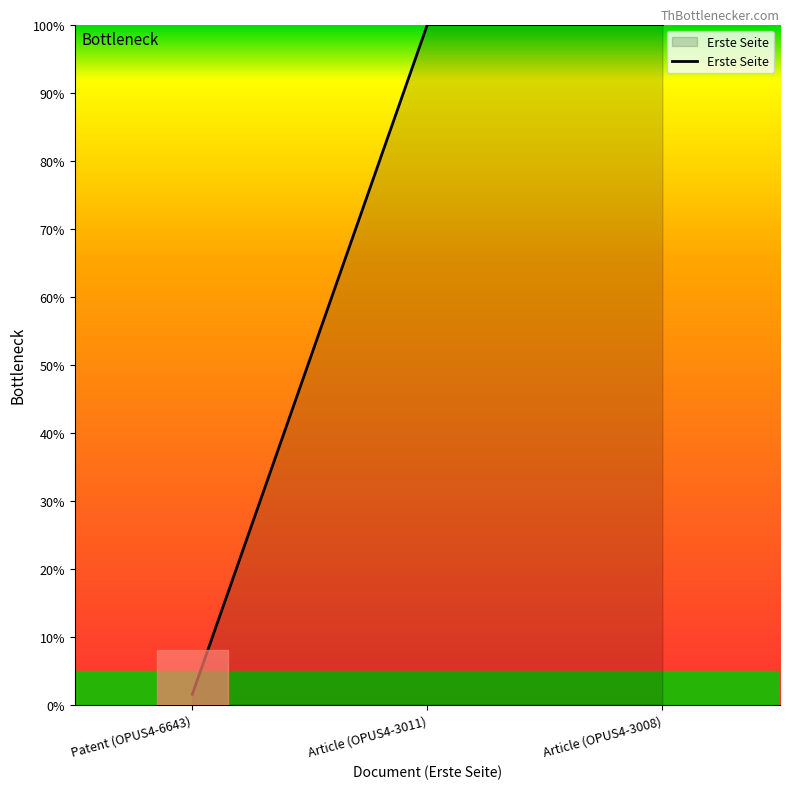

What is the average value?

67.2